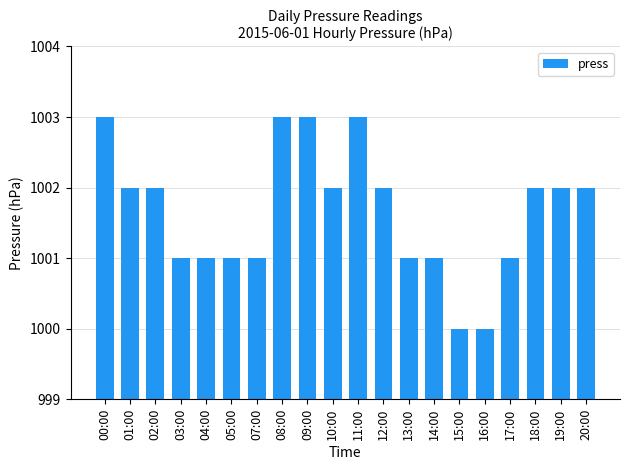

How many values are below 1002?

9